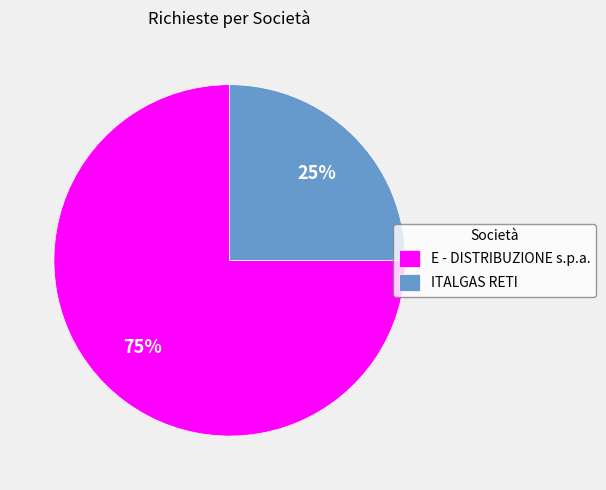

Rank the categories by value from highest to lowest.

E - DISTRIBUZIONE s.p.a., ITALGAS RETI